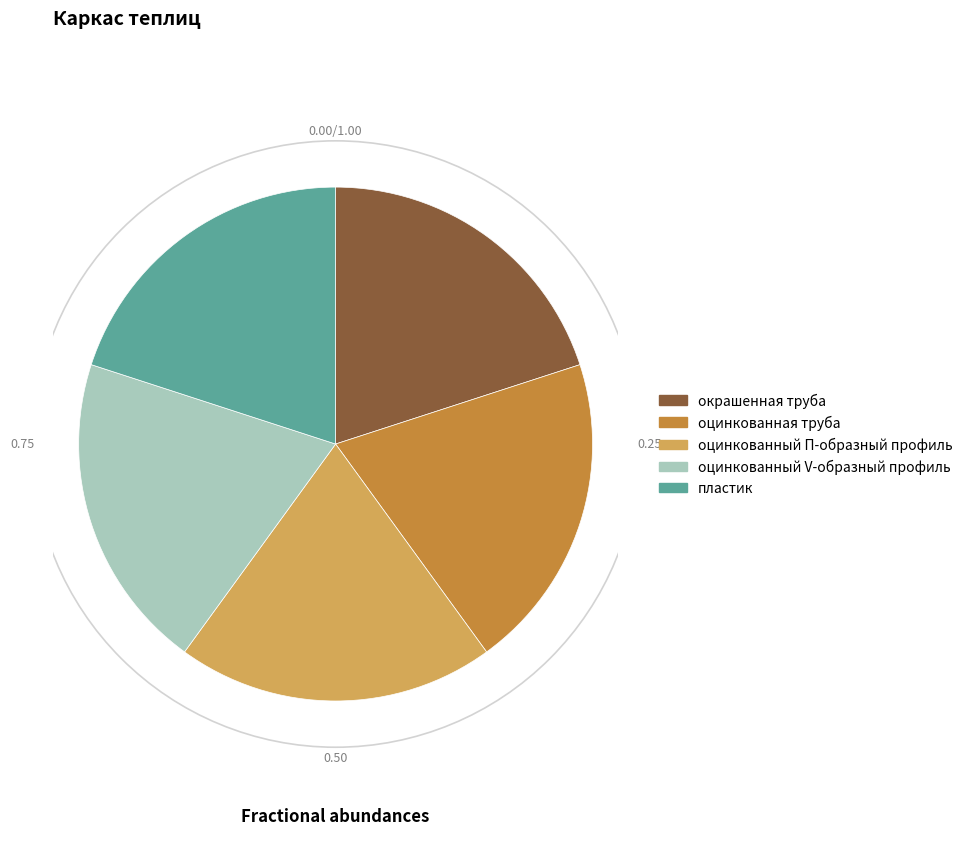

True or false: оцинкованный П-образный профиль accounts for 8% of the total.

False